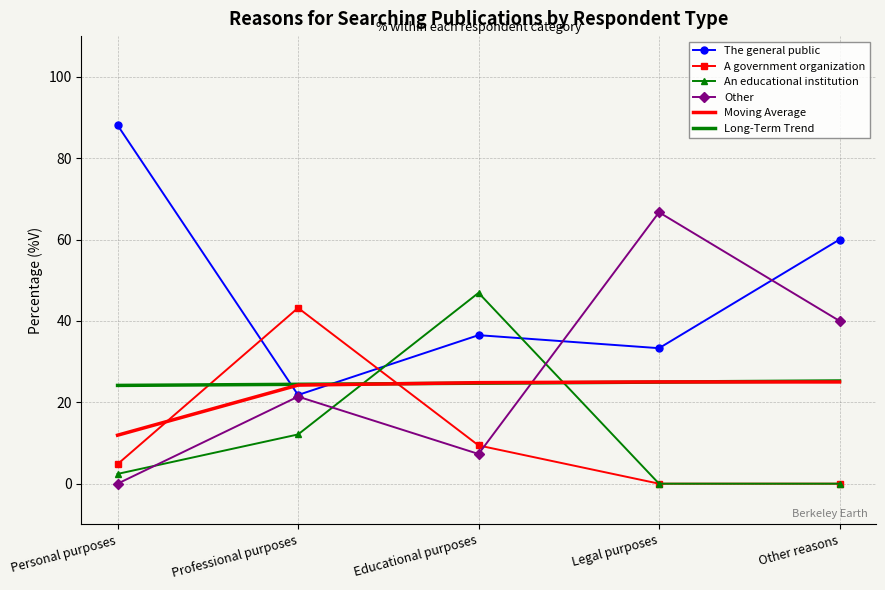

After their last crossing, which series has the higher values: Moving Average or A government organization?

Moving Average